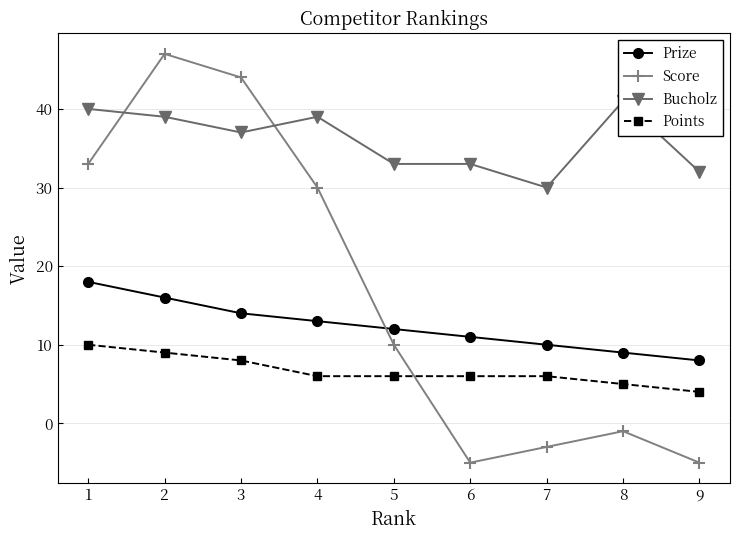

In Score, how many points are lower than both neighbors (excluding endpoints)?

1